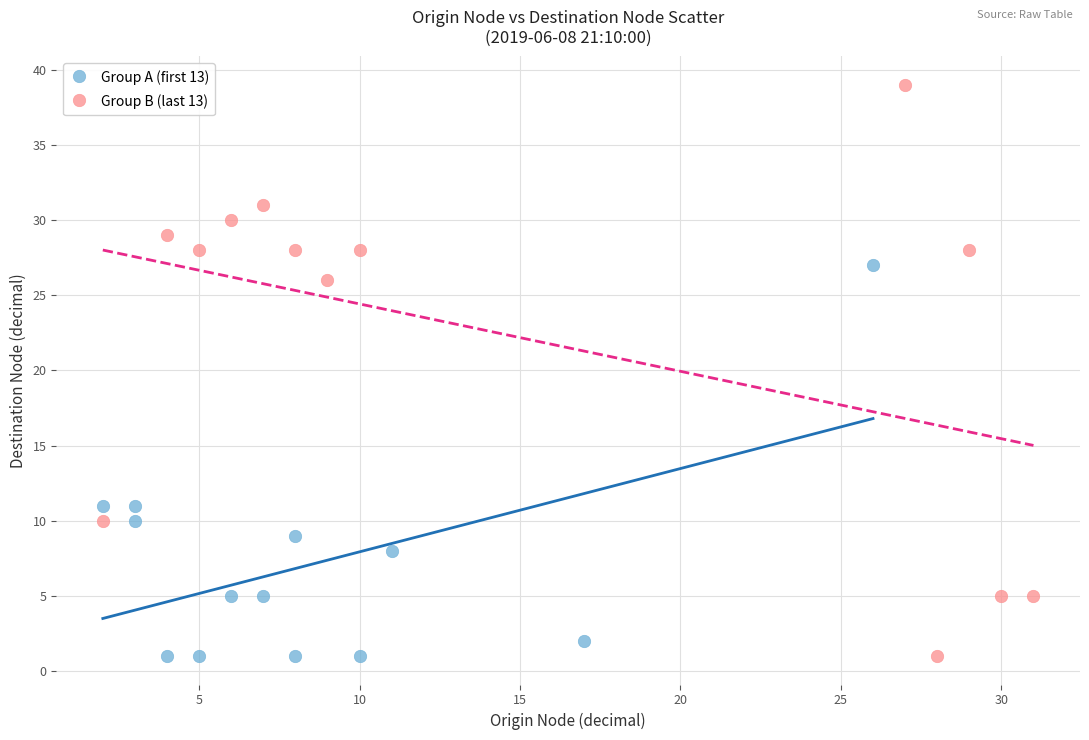

Which series has the largest Y range (max minus min)?

Group B (last 13)